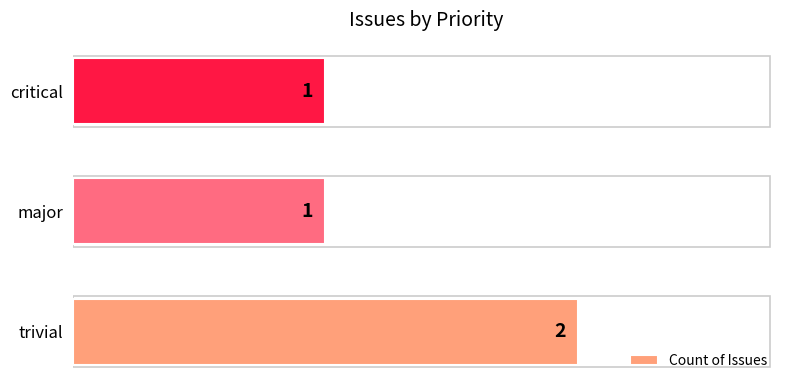

What is the sum of all values?

4